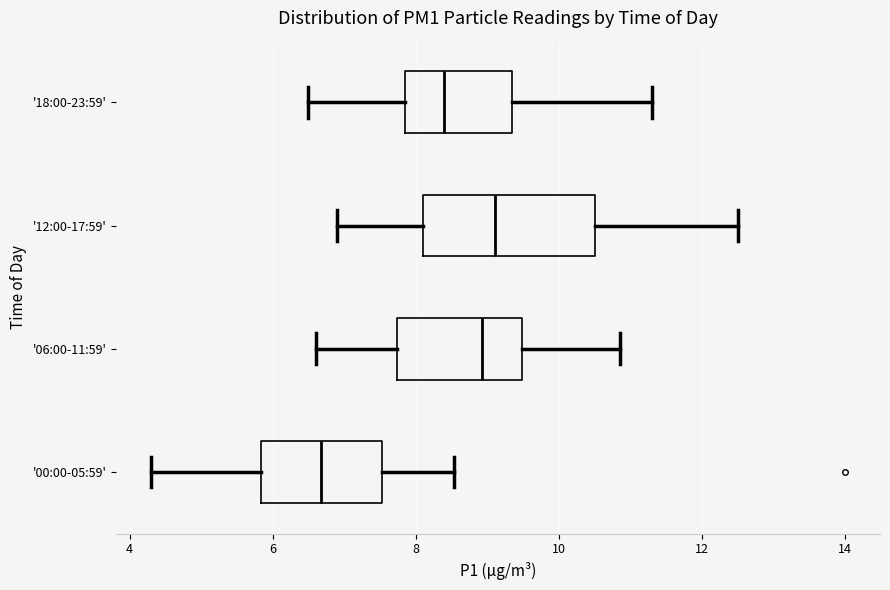

Reading bottom to top, transcribe this box plot: for each box, give where its median line is, the range the box spans, and where its two whiskers end, as read against the x-axis. The values are not printed on the chart, so give them approximately, as read against the axis.

'00:00-05:59': median 6.6, box 5.8 to 7.6, whiskers 4.4 to 8.6
'06:00-11:59': median 9.0, box 7.8 to 9.4, whiskers 6.6 to 10.8
'12:00-17:59': median 9.2, box 8.2 to 10.6, whiskers 7.0 to 12.6
'18:00-23:59': median 8.4, box 7.8 to 9.4, whiskers 6.6 to 11.4